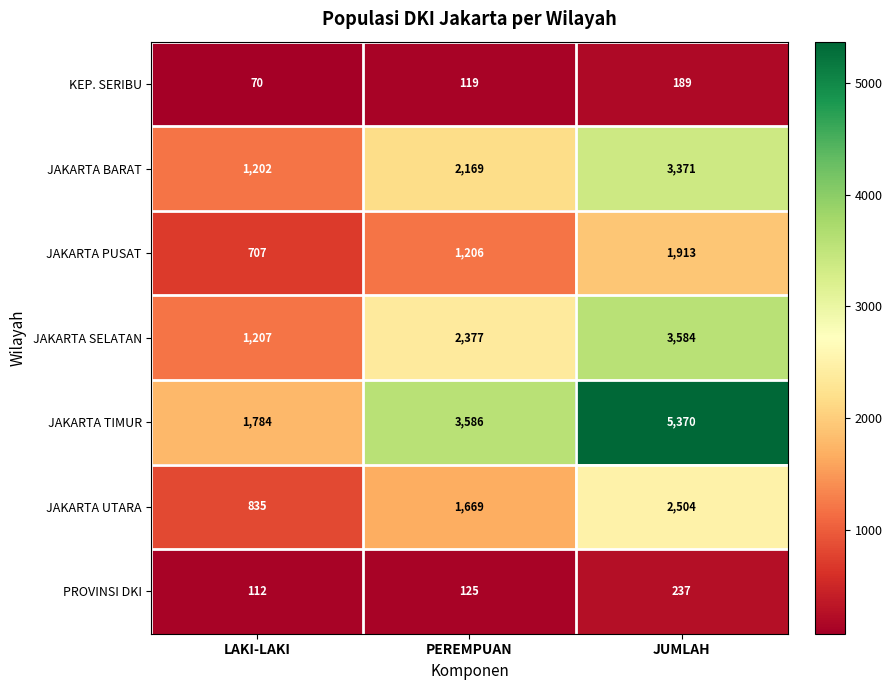

True or false: JAKARTA BARAT has a value of 5080 at JUMLAH.

False